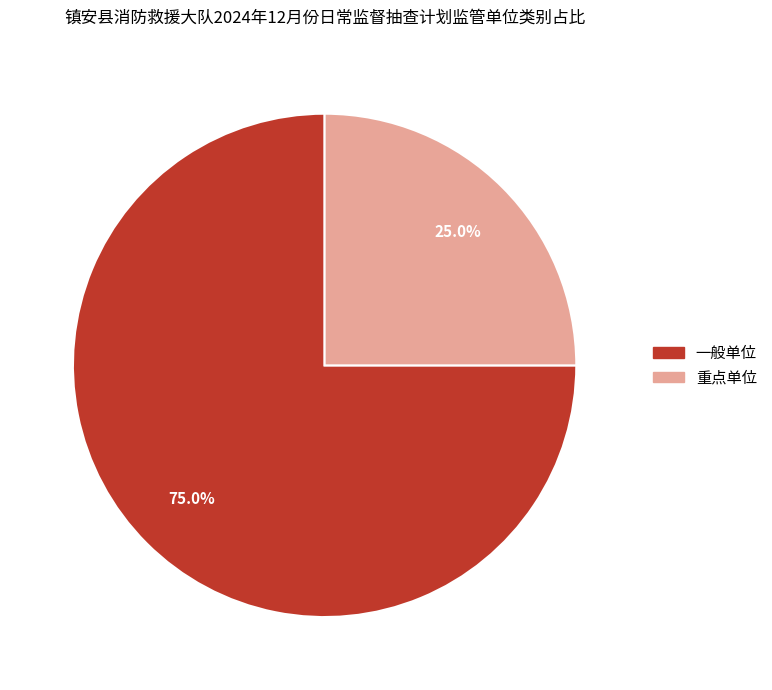

How many segments does this pie chart have?

2